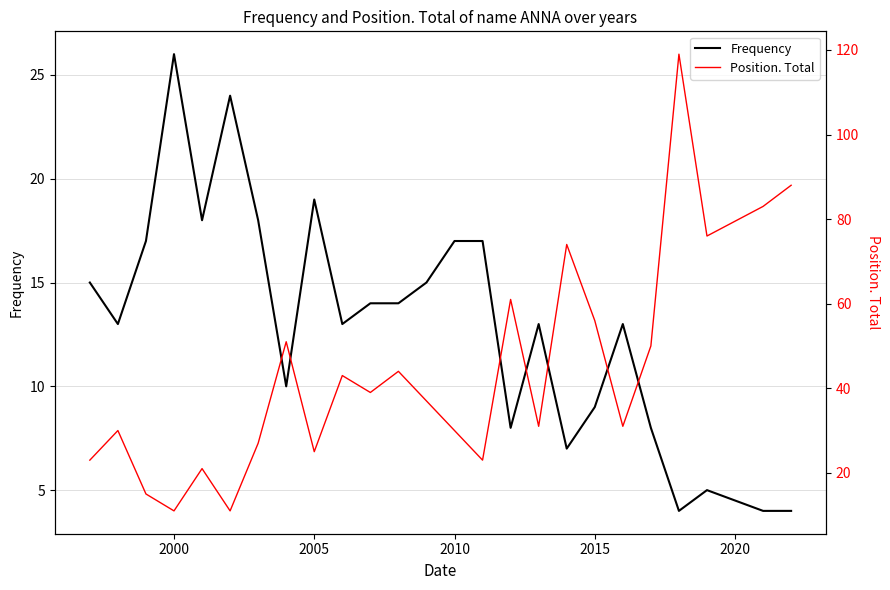

What is the minimum value for Frequency?

4